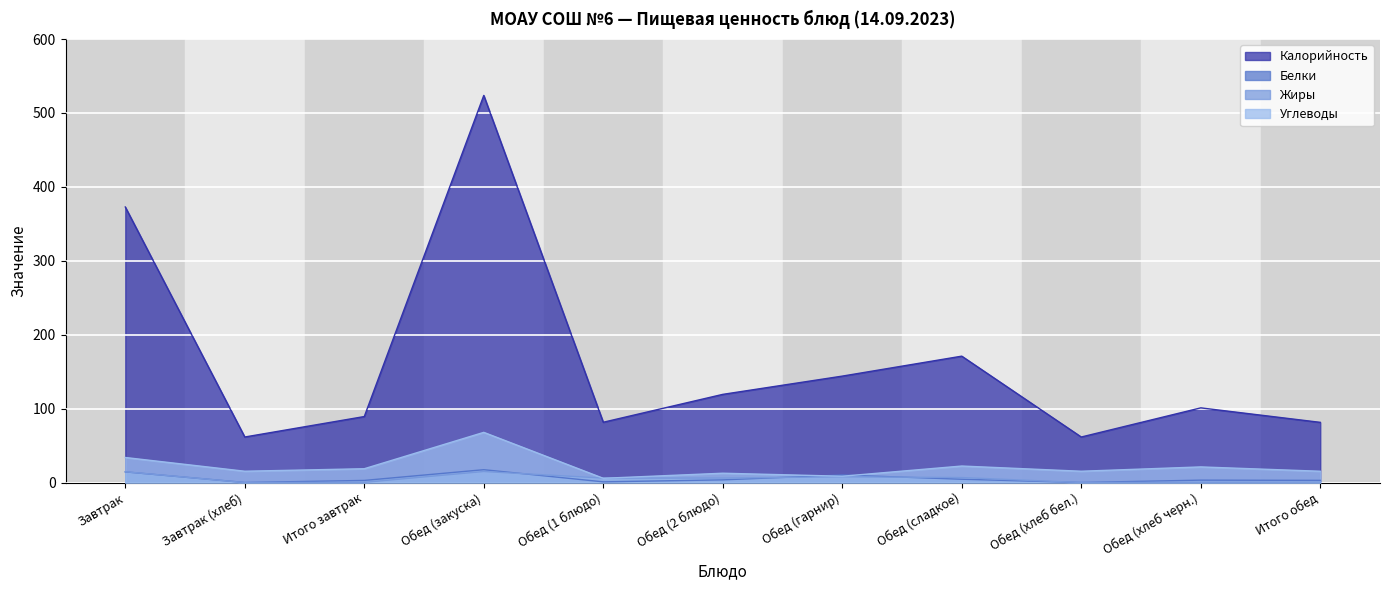

Where does the Белки series first go above 3?

Завтрак